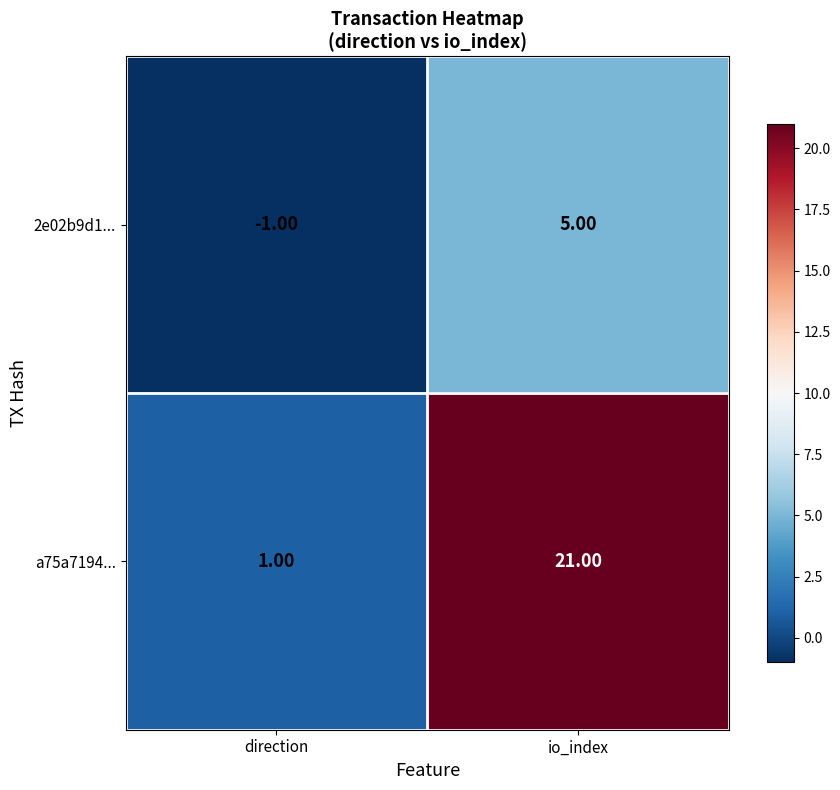

Where is 2e02b9d1... nearest to the value 2?

direction